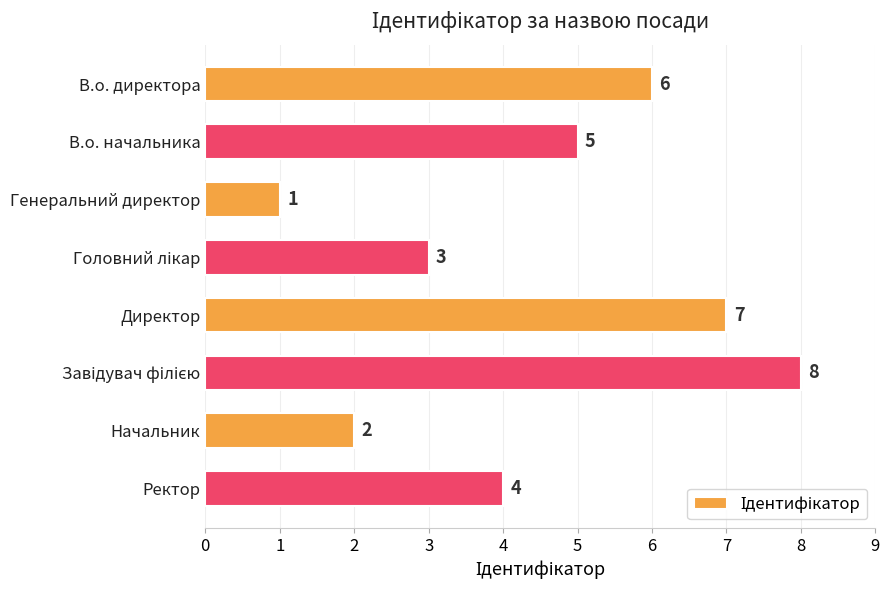

How many bars are there in total?

8